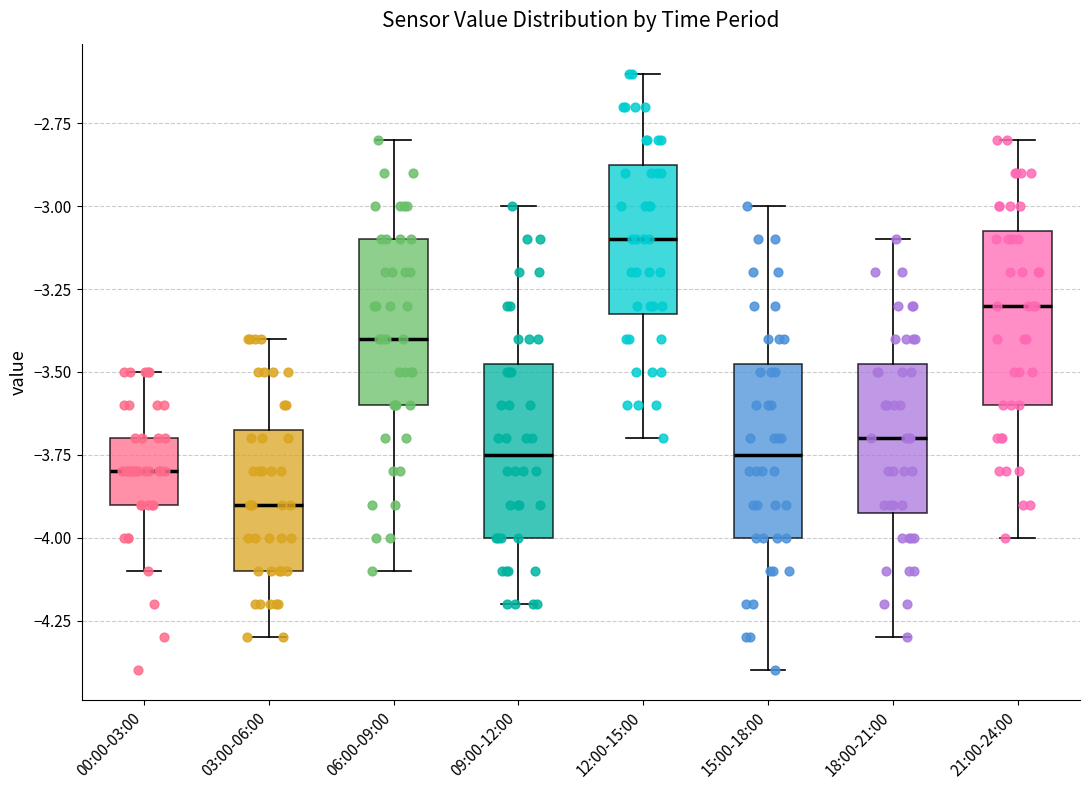

Which box's median line is the highest?

12:00-15:00